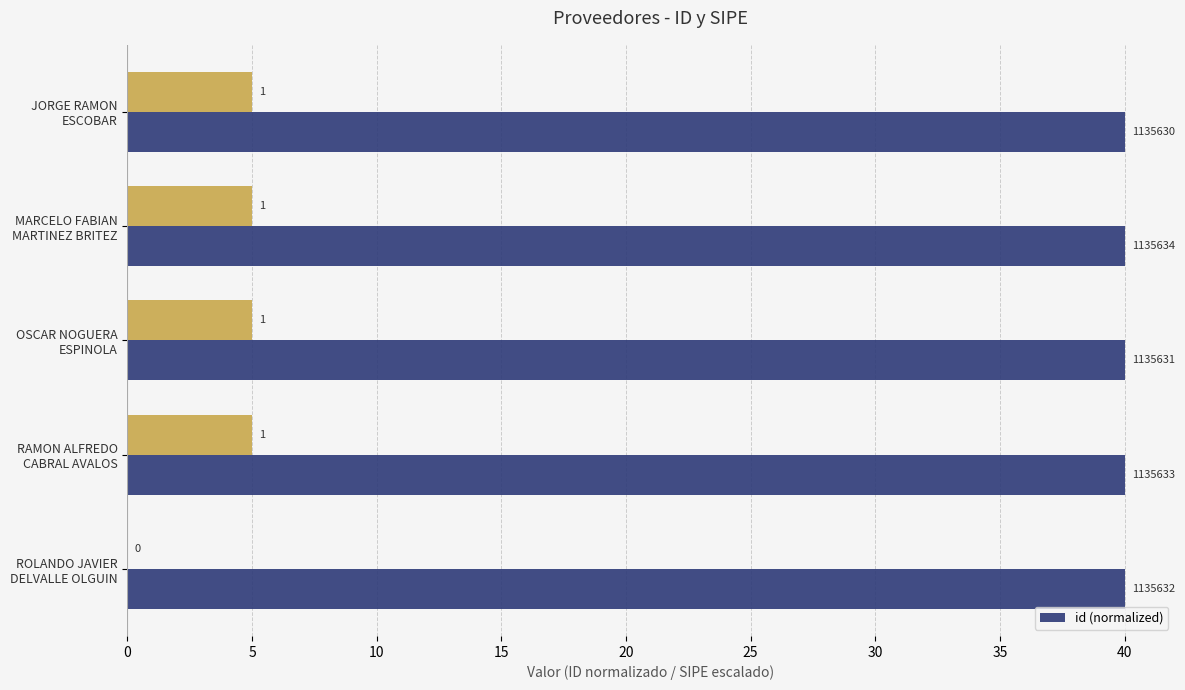

Reading left to right, transcribe all the data shown in this chart.

40.0	40.0	40.0	40.0	40.0